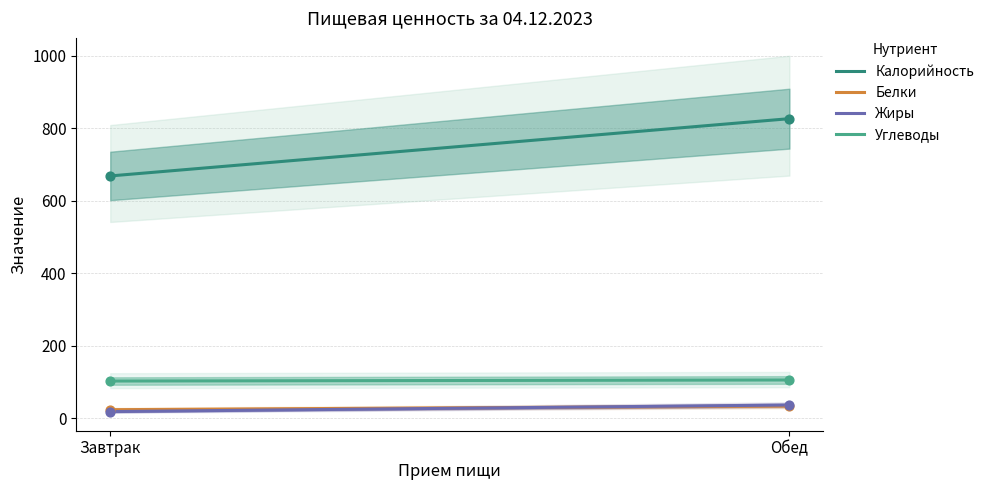

Which series has the largest Y range (max minus min)?

Калорийность